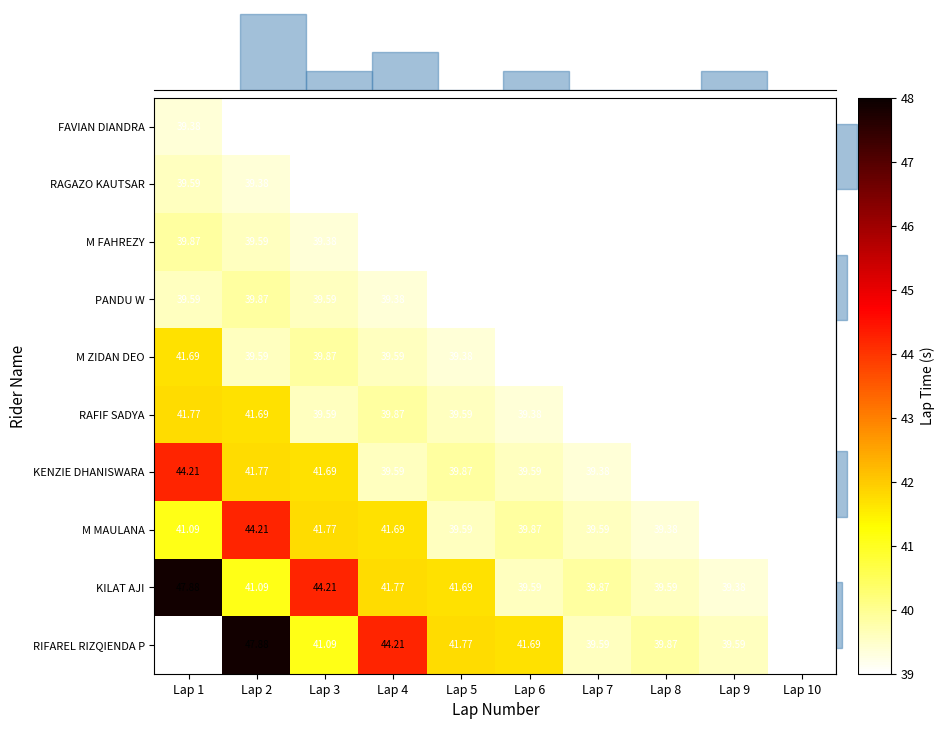

What is the greatest value displayed?

47.9